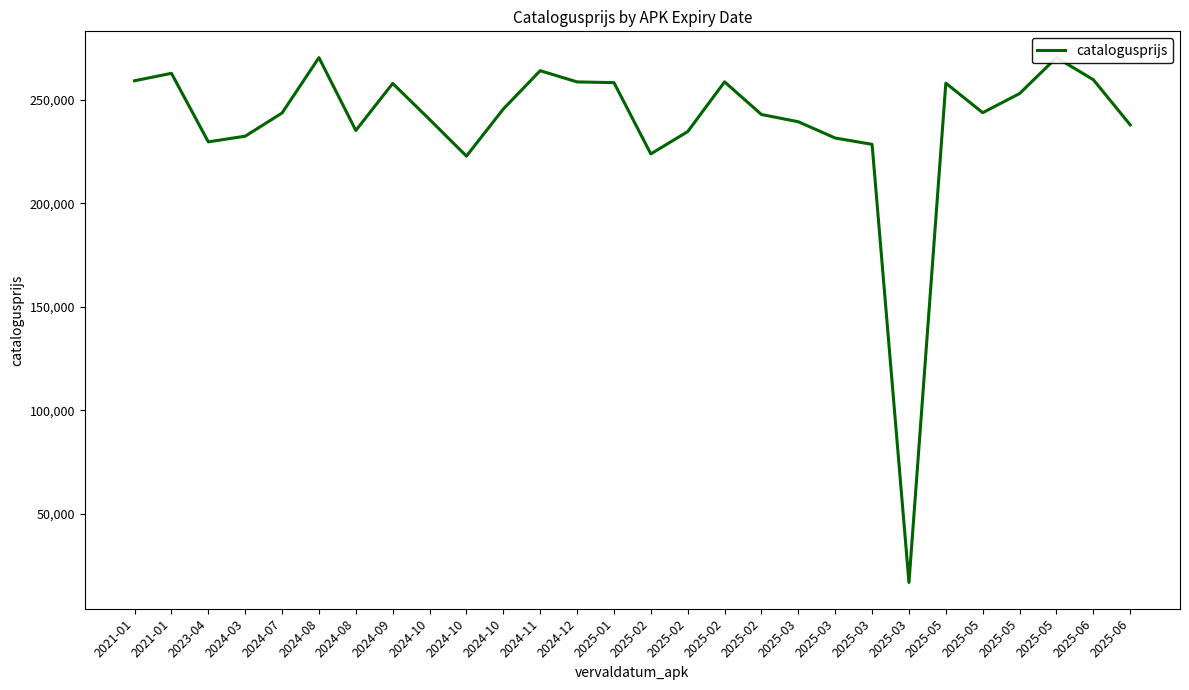

At which label is the value closest to 143541?

2024-10